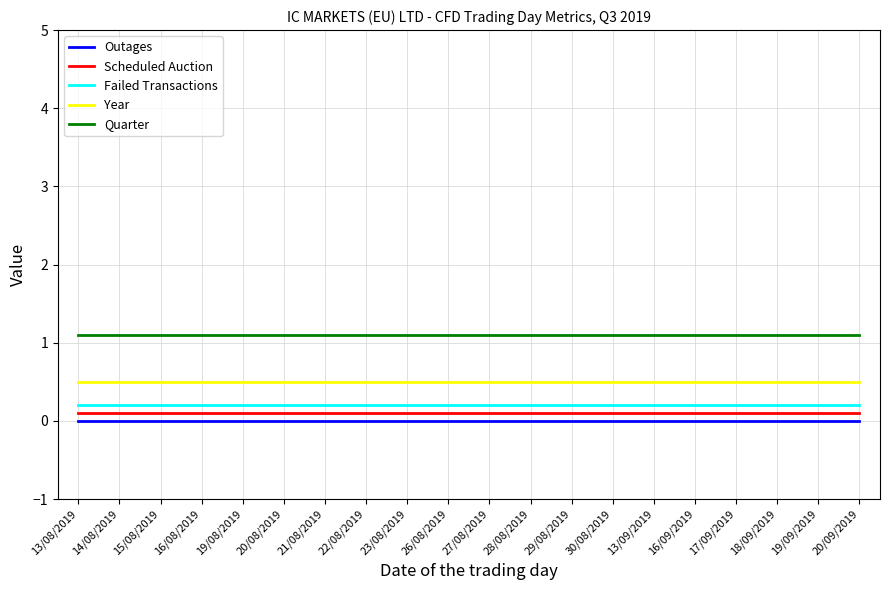

The value of Year at 18/09/2019 is 0.7. True or false?

False